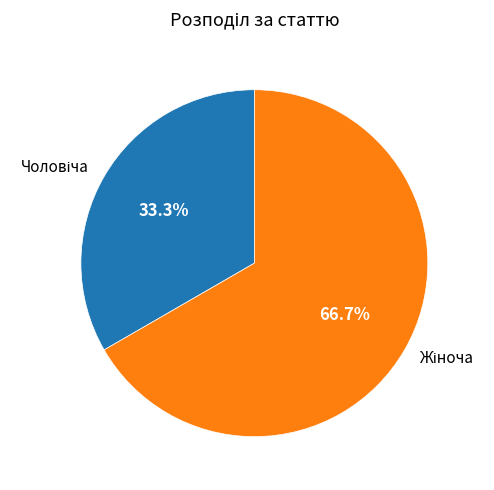

Does any single category account for the majority?

Yes